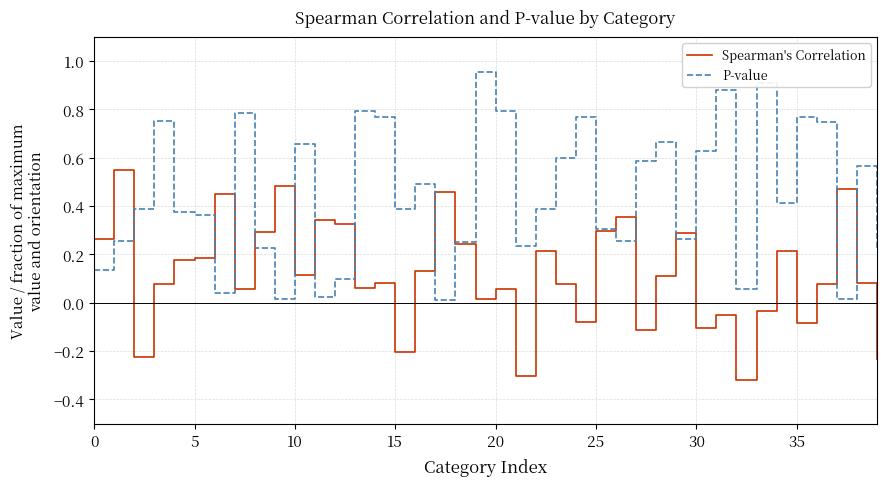

True or false: P-value and Spearman's Correlation cross at least once.

True